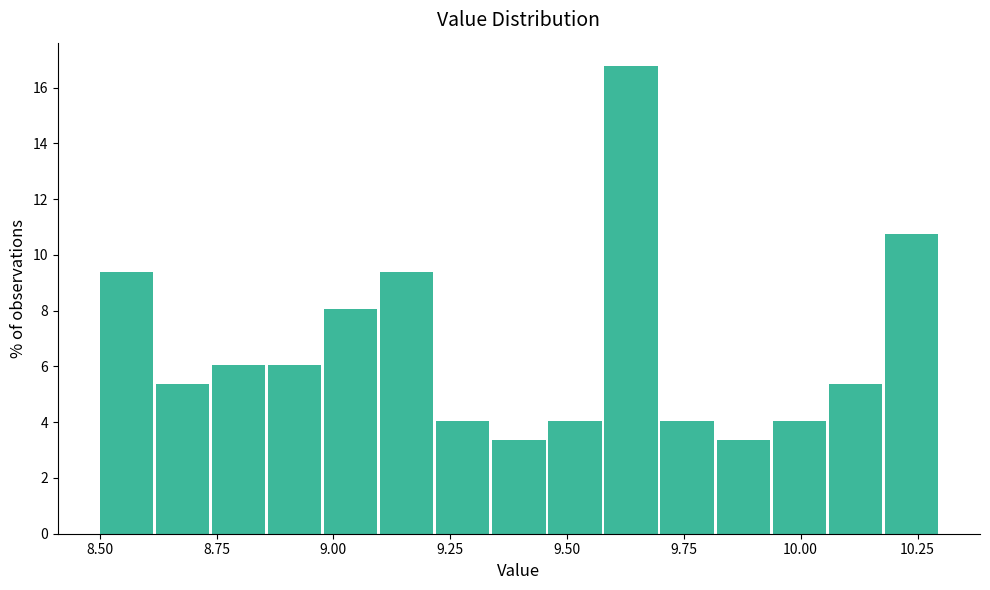

Read against the x-axis, roughly where is the centre of the tallest bar?

9.65